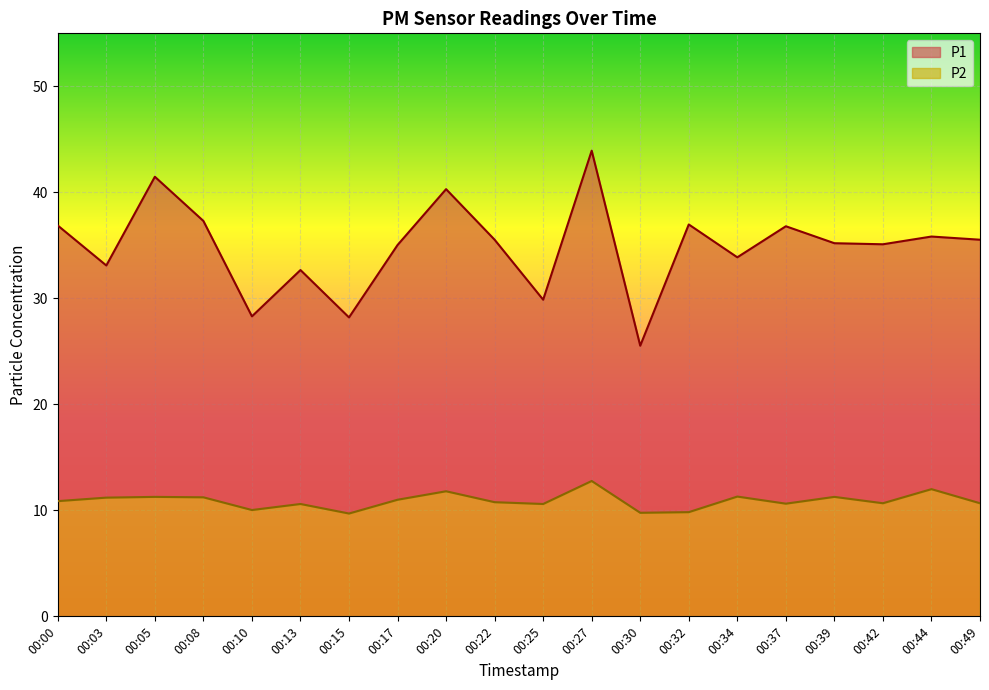

At which category is the sum across all series the highest?

00:27